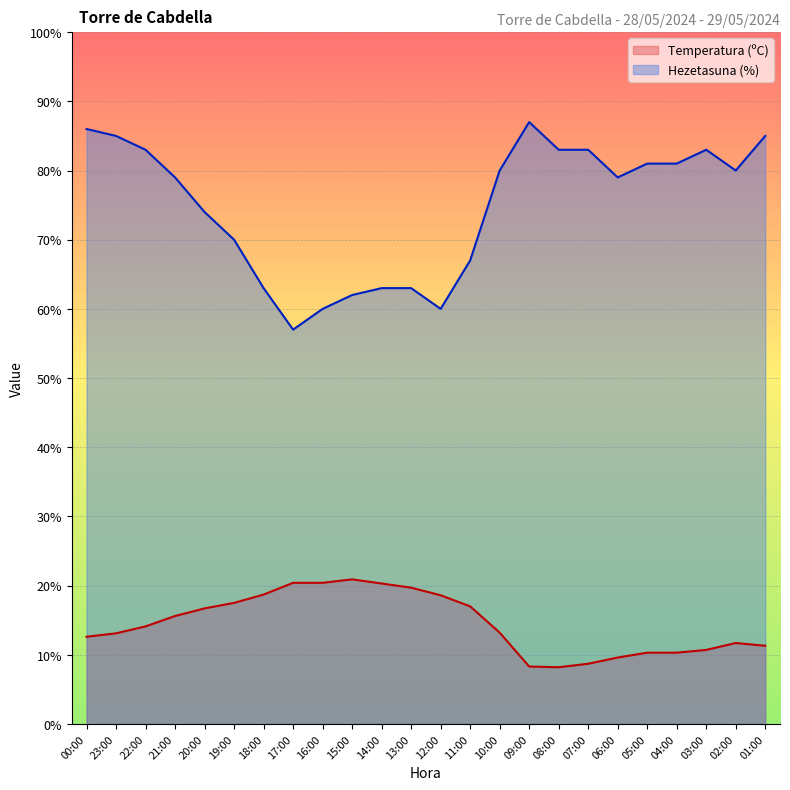

How many data points in Temperatura (ºC) are above 14?

12